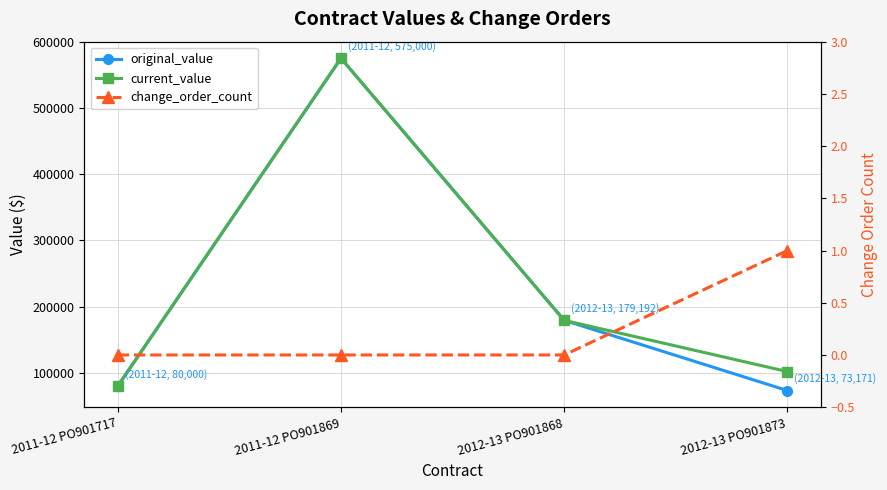

True or false: change_order_count has more than 1 points higher than both neighbors.

False